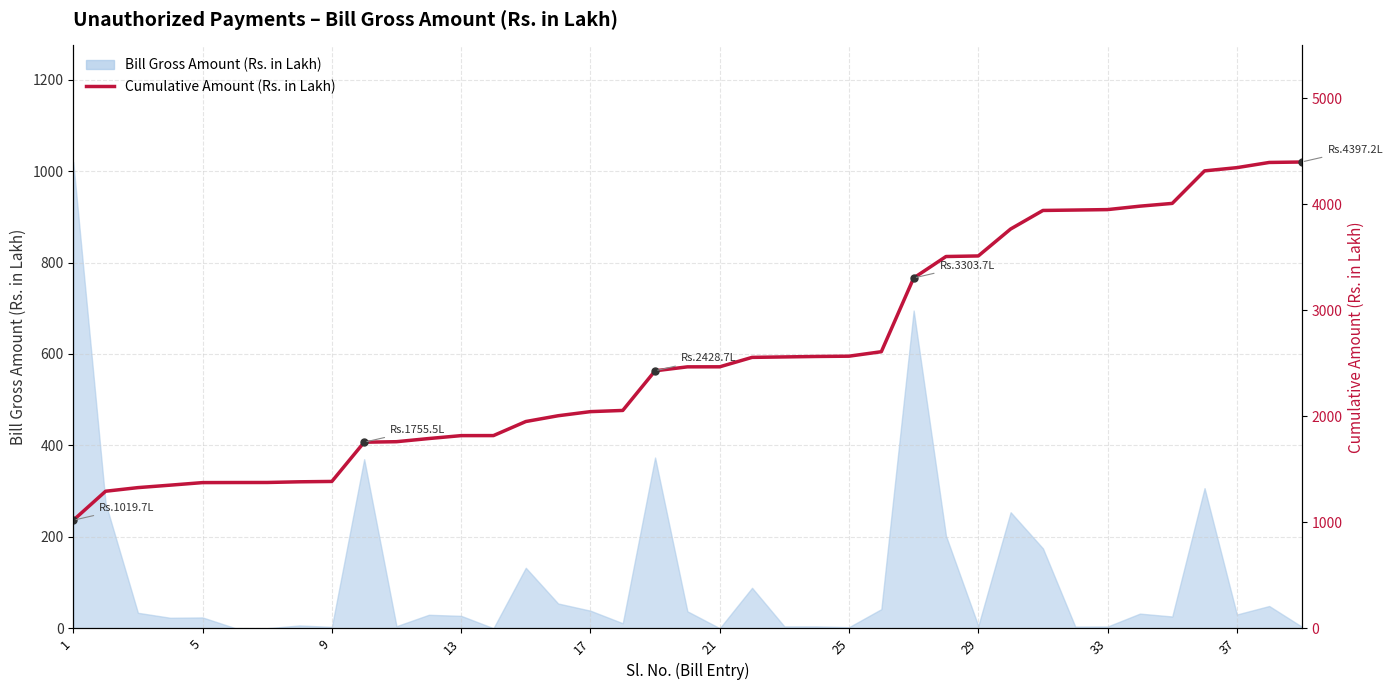

Reading left to right, list all the values displayed in this chart.

1019.7	1293.3	1327.4	1350.7	1374.7	1375.5	1375.8	1382.3	1385.6	1755.5	1760.4	1790.2	1817.6	1818.0	1950.6	2005.0	2043.8	2055.1	2428.7	2466.0	2466.4	2555.2	2559.6	2563.9	2566.6	2608.8	3303.7	3506.2	3511.6	3765.6	3940.5	3944.5	3948.6	3981.0	4007.0	4313.7	4344.1	4393.1	4397.2